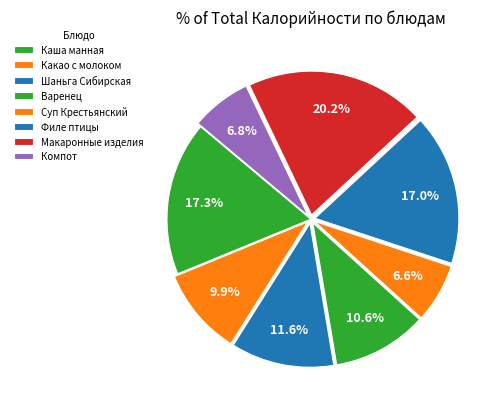

To the nearest percent, what percentage of the pie is Шаньга Сибирская?

12%